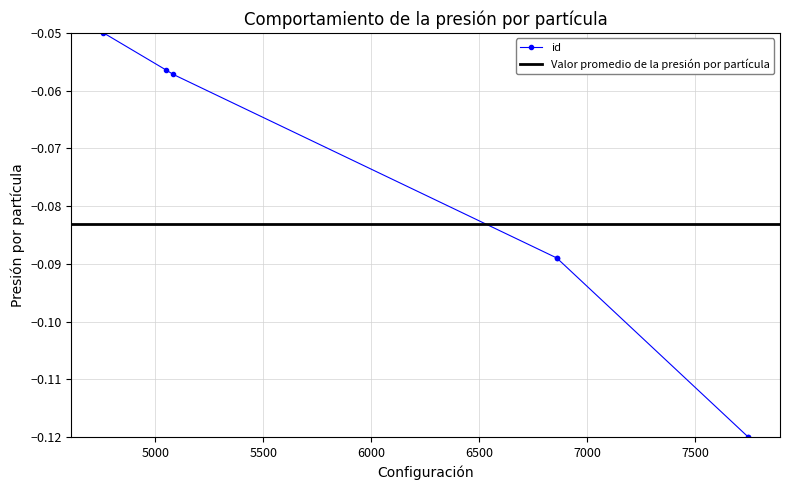

Which category has the lowest value across all series?

7743